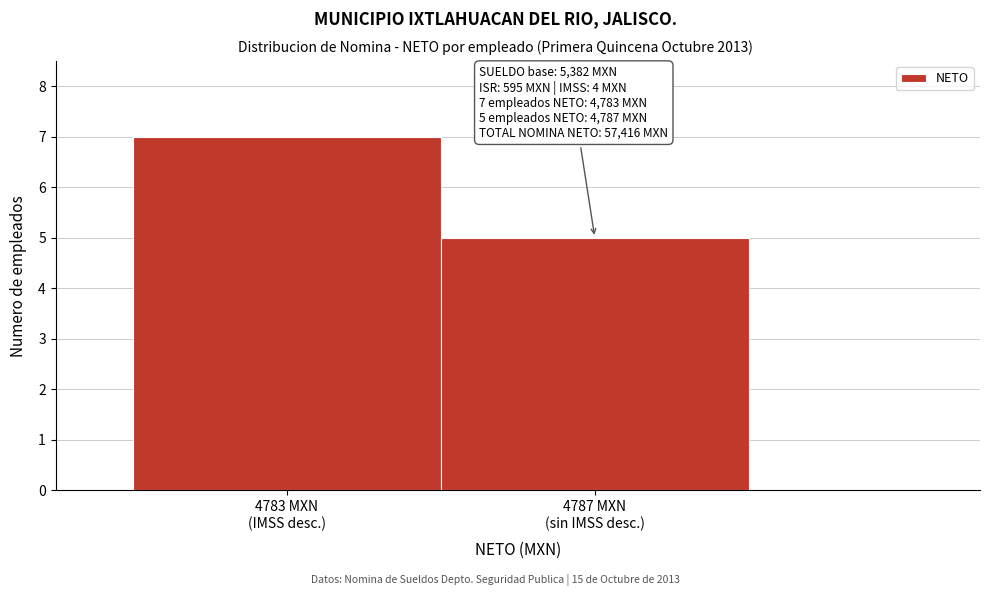

Reading right to left, transcribe all the data shown in this chart.

5	7